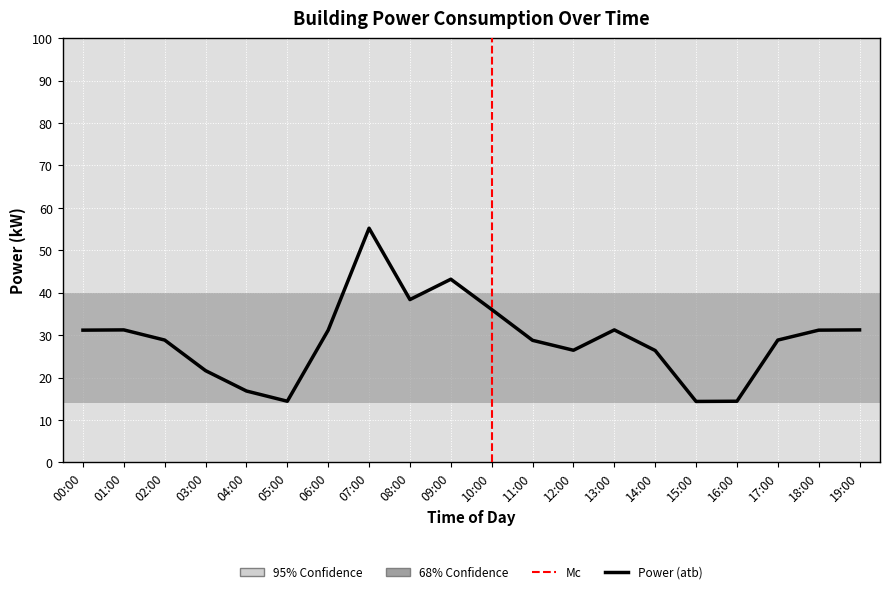

What is the value of the 8th point from the left?

55.2